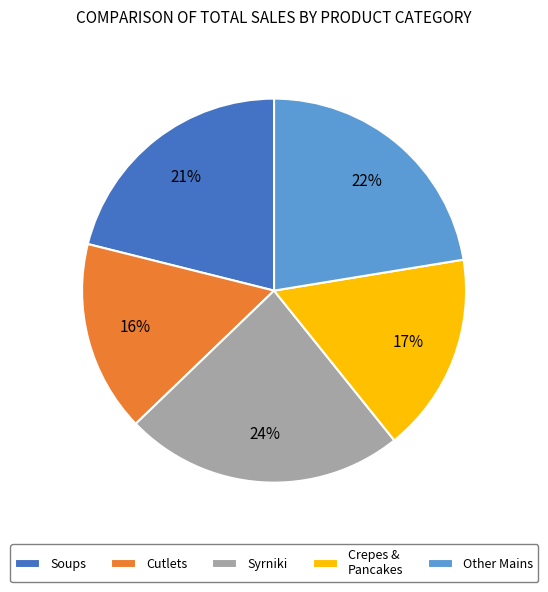

To the nearest percent, what percentage of the pie is Soups?

21%